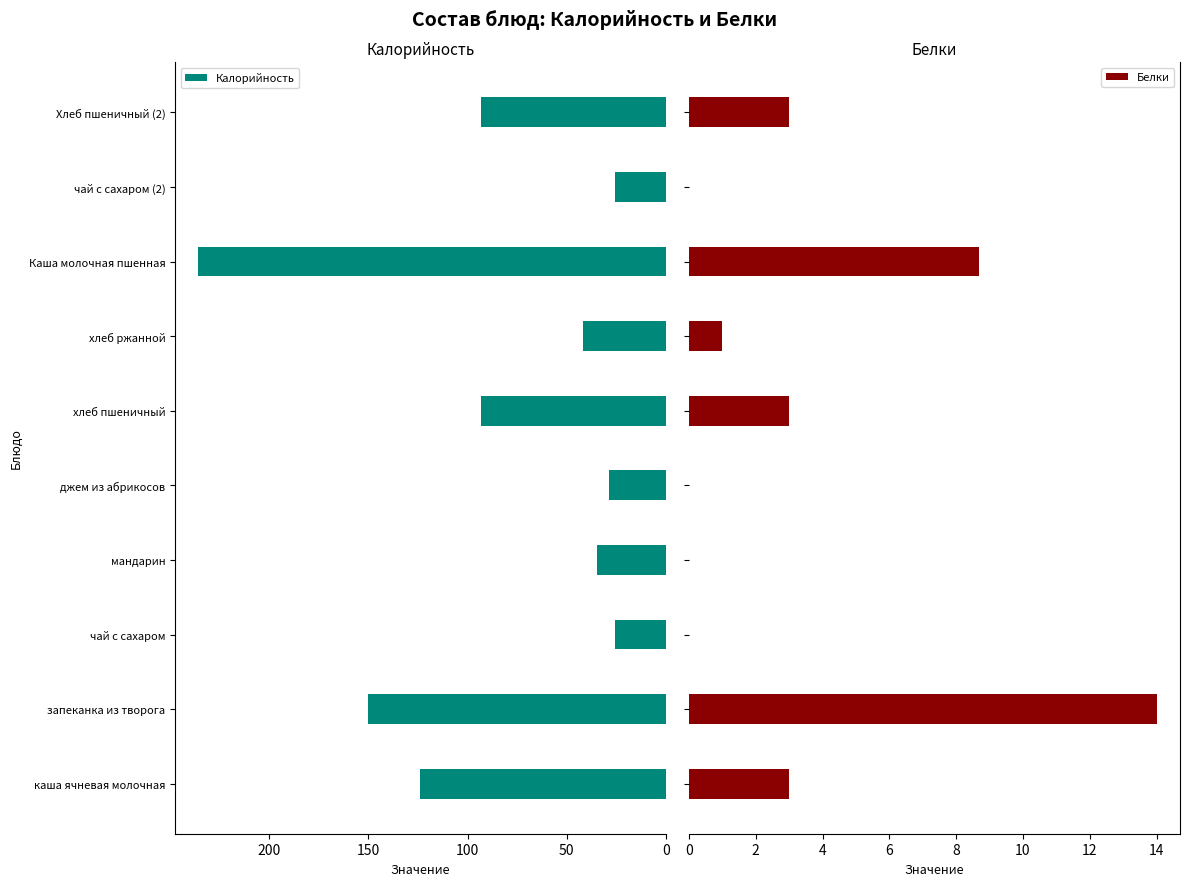

What is the sum of the Калорийность values at чай с сахаром and Хлеб пшеничный (2)?

119.0